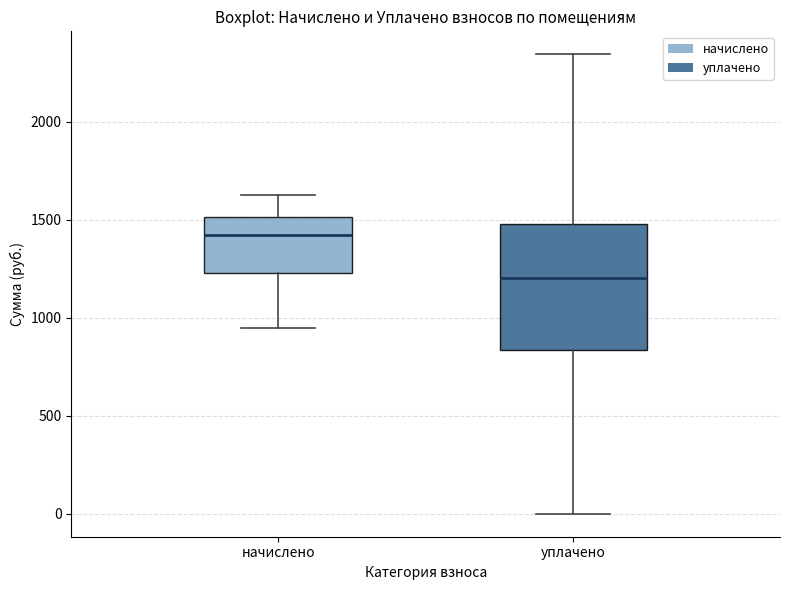

Reading left to right, transcribe this box plot: for each box, give where its median line is, the range the box spans, and where its two whiskers end, as read against the y-axis. The values are not printed on the chart, so give them approximately, as read against the axis.

начислено: median 1400, box 1250 to 1500, whiskers 950 to 1600
уплачено: median 1200, box 850 to 1500, whiskers 0 to 2350